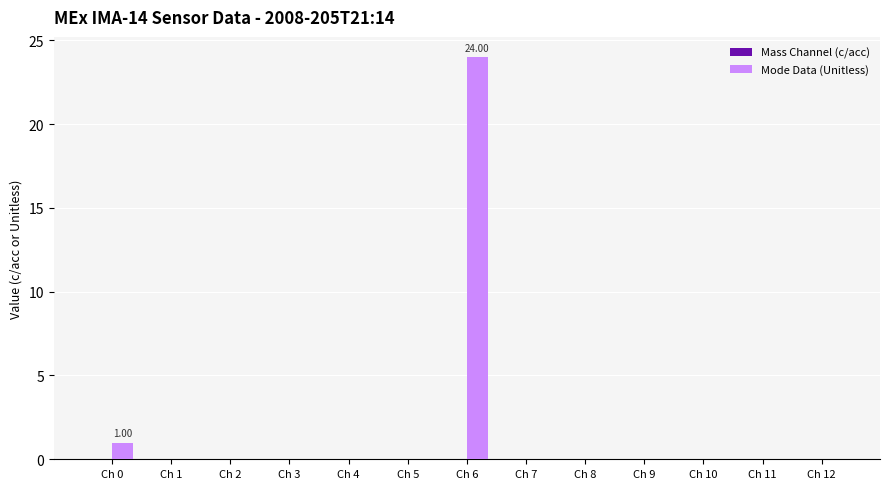

What is the sum of all values?

25